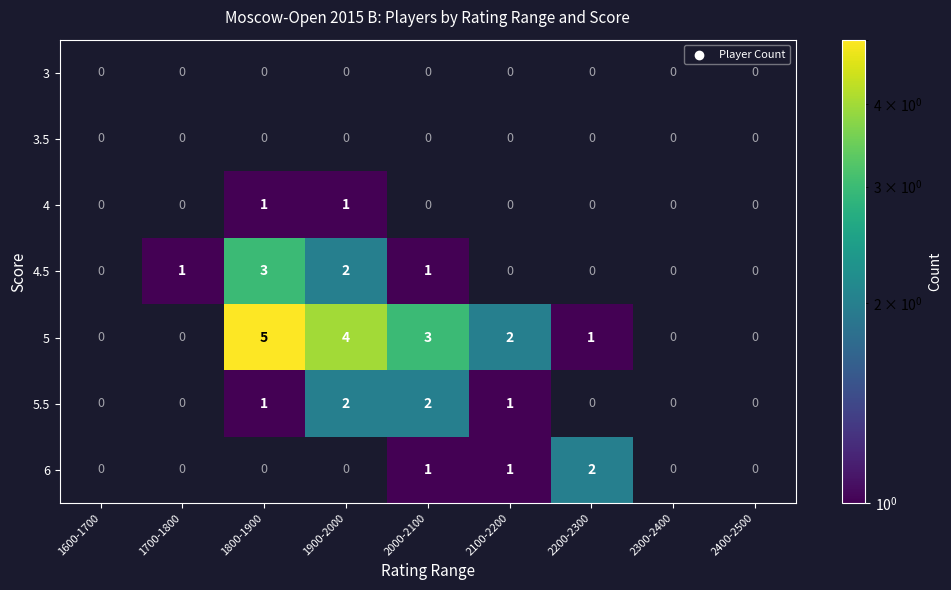

The value of 5.5 at 2100-2200 is 1. True or false?

True